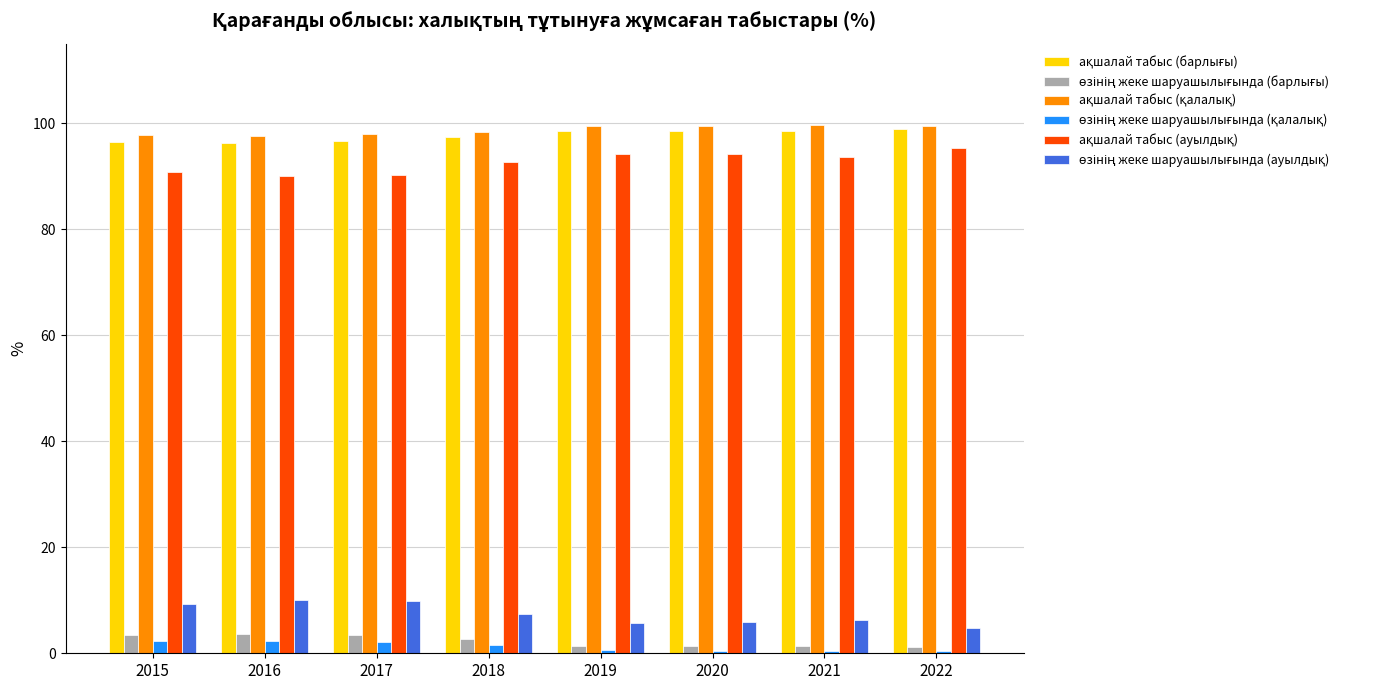

What is the spread (max minus min) of values at 2015?

95.4